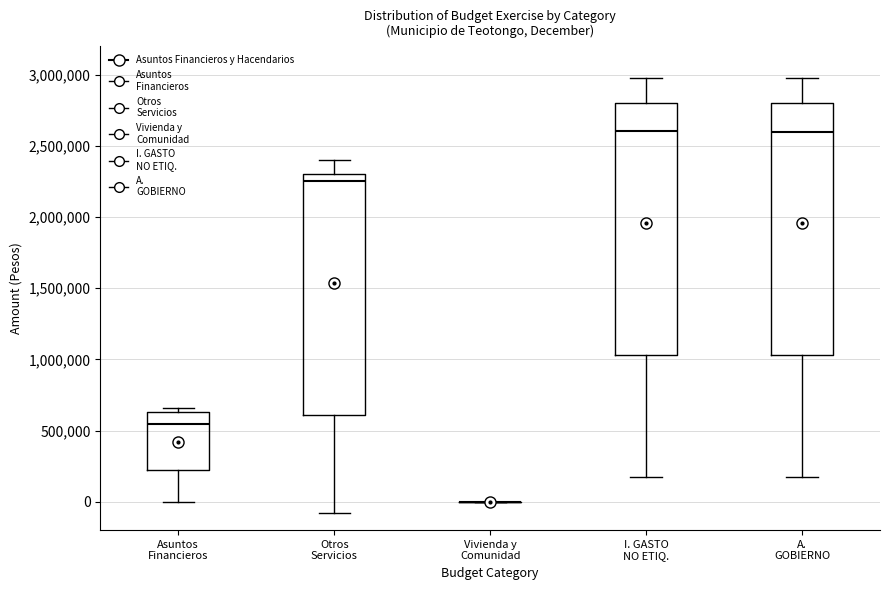

Reading left to right, read every box against the y-axis: the position of its median line, the range the box covers, and the ends of its whiskers. The values are not printed on the chart, so give them approximately, as read against the axis.

Asuntos Financieros: median 550000, box 200000 to 650000, whiskers 0 to 650000 (just above the box's upper edge)
Otros Servicios: median 2250000, box 600000 to 2300000, whiskers -100000 to 2400000
Vivienda y Comunidad: box collapsed to a line at 0, whiskers 0 to 0
I. GASTO NO ETIQ.: median 2600000, box 1050000 to 2800000, whiskers 150000 to 3000000
A. GOBIERNO: median 2600000, box 1050000 to 2800000, whiskers 150000 to 3000000